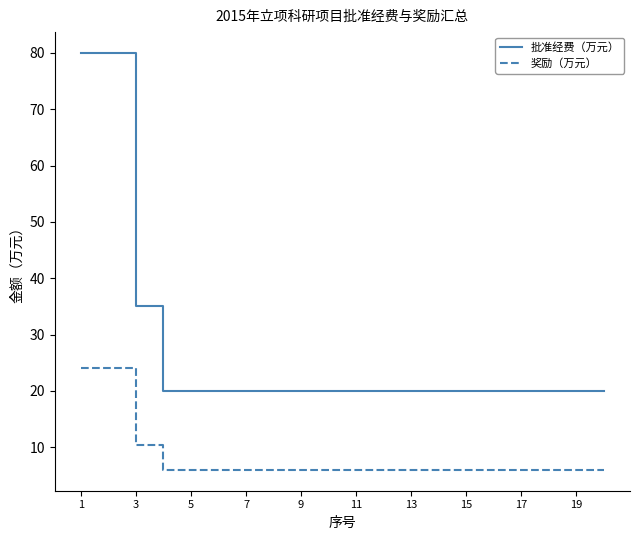

What is the difference between the maximum and minimum values in the 批准经费（万元） series?

60.0